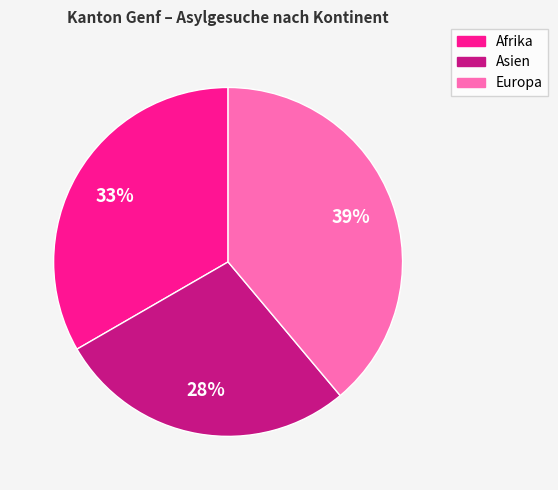

To the nearest percent, what is the average slice percentage?

33%